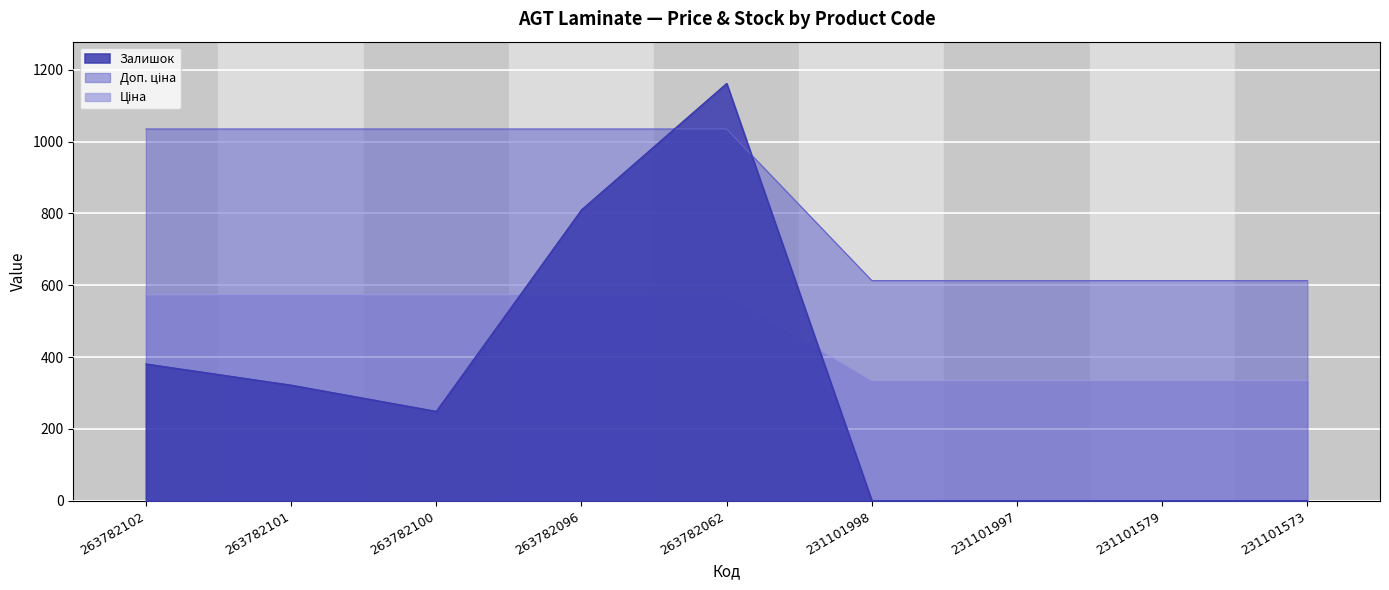

What is the average value of the Ціна series?

847.5